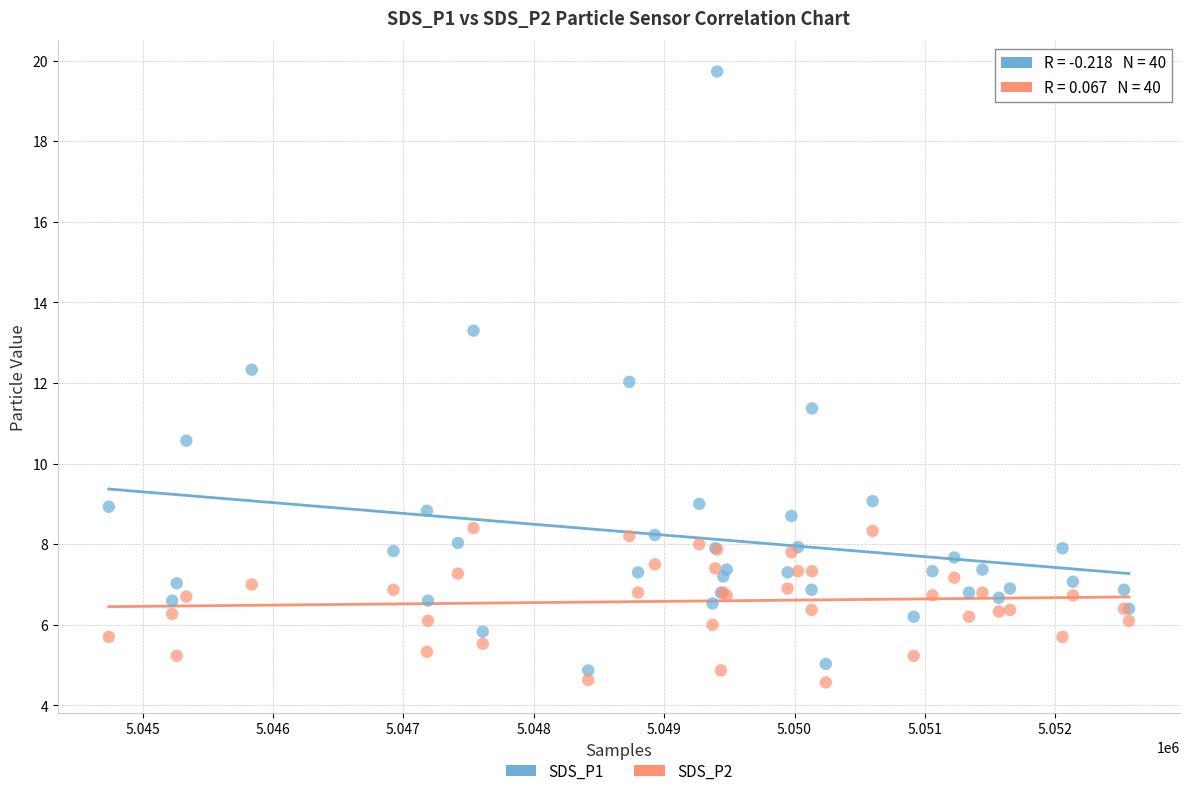

Which series reaches the maximum Y coordinate?

SDS_P1